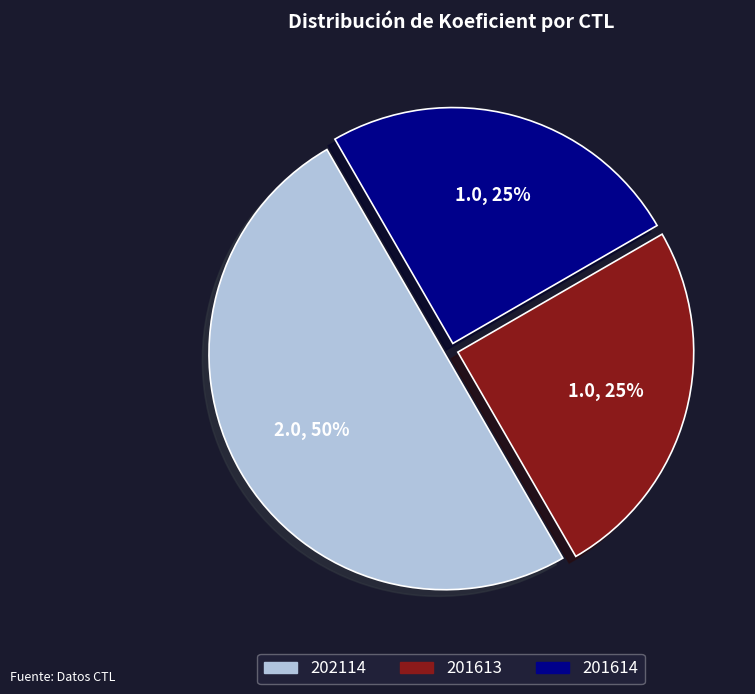

To the nearest percent, what is the difference between the 202114 and 201614 slice percentages?

25%